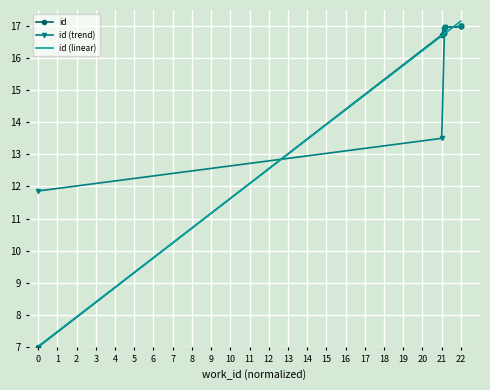

What is the highest value of the id (linear) series?

17.2